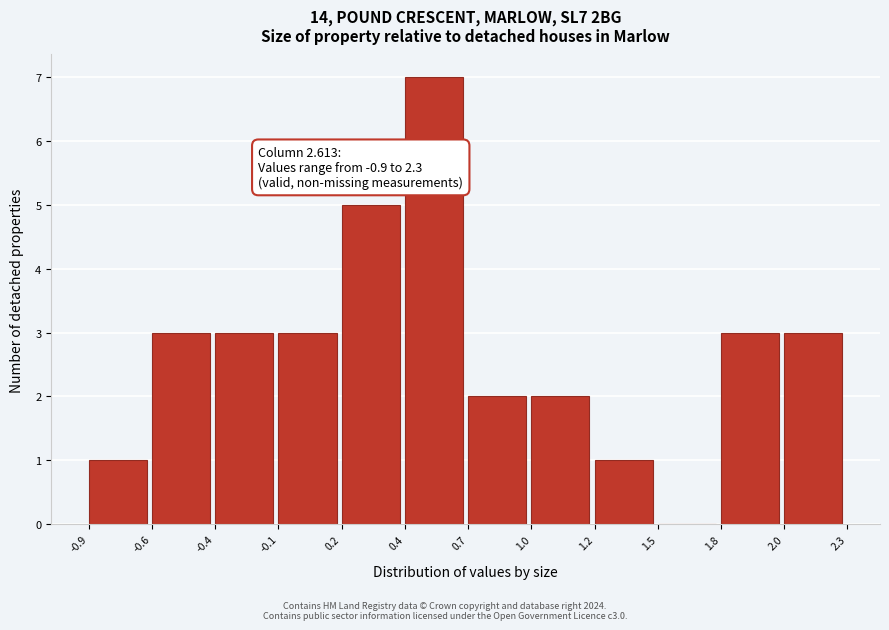

Which range on the x-axis has the tallest bar?

0.4 to 0.7